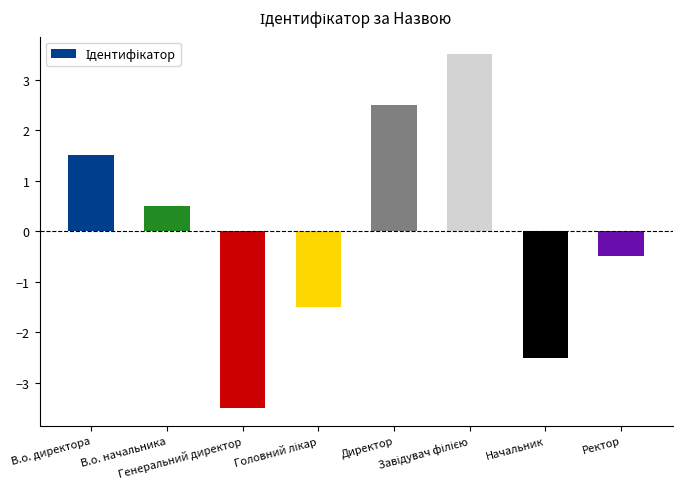

What value does the data have at Ректор?

-0.5